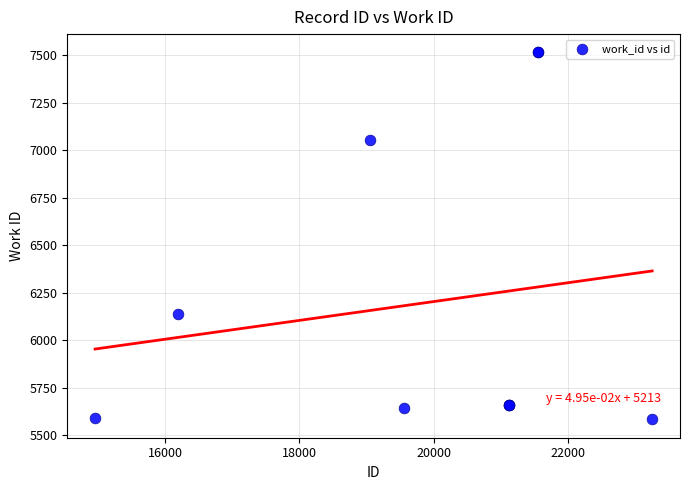

What Y value in the scatter plot is closest to 6549?

6140